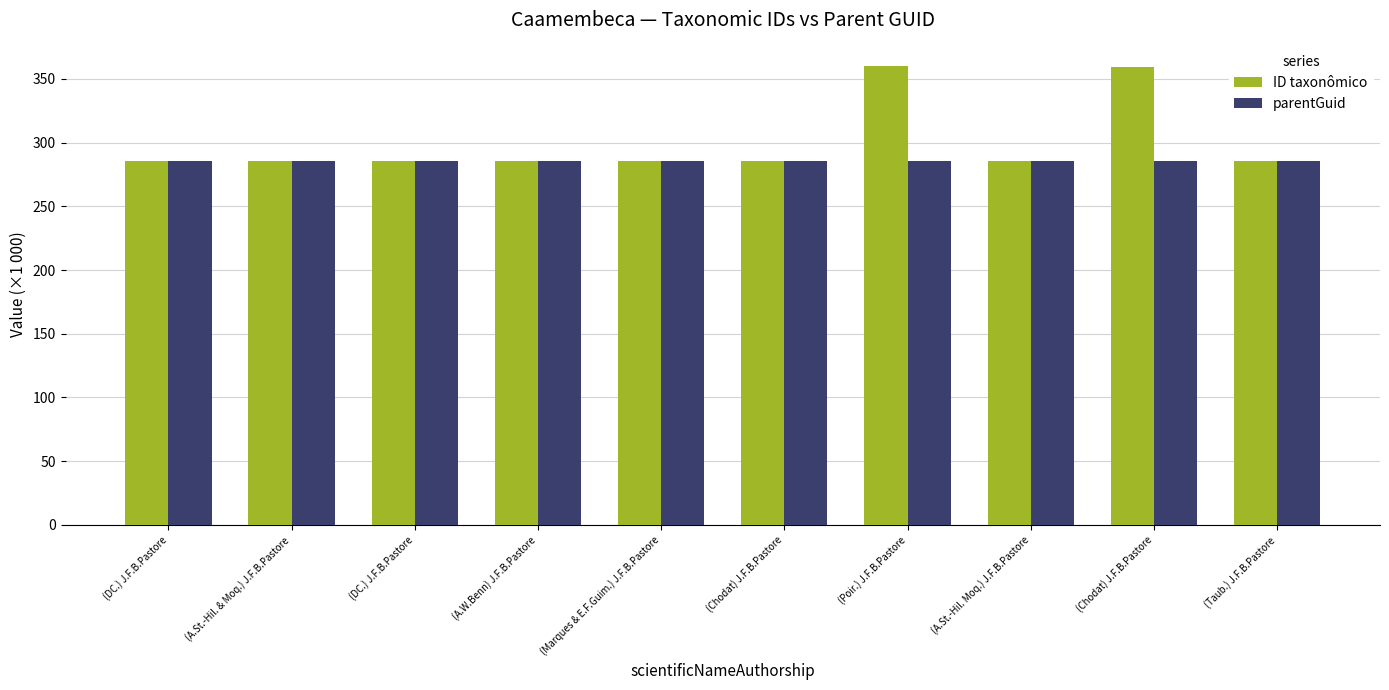

What is the difference between the second highest and second lowest values in the ID taxonômico series?

73.9